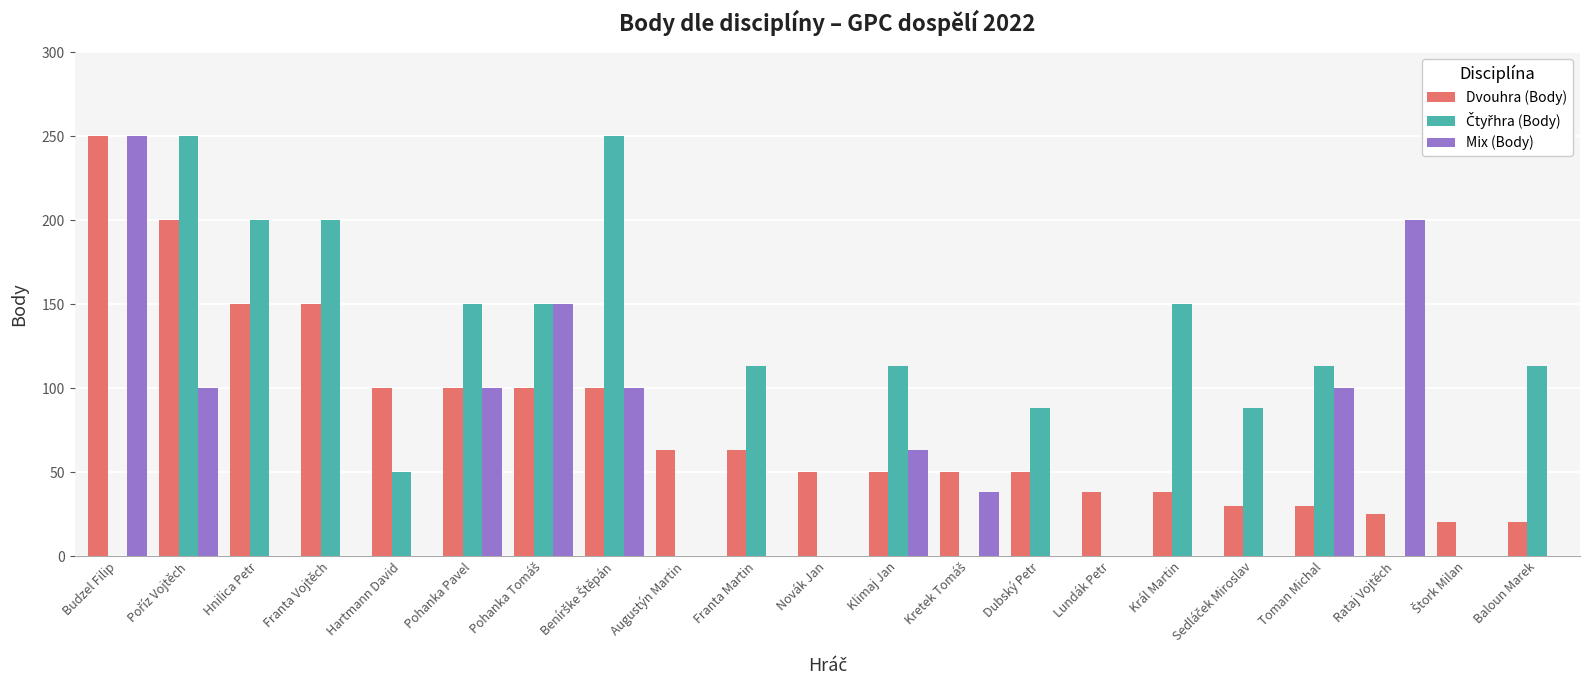

What is the total value across all series at Baloun Marek?

133